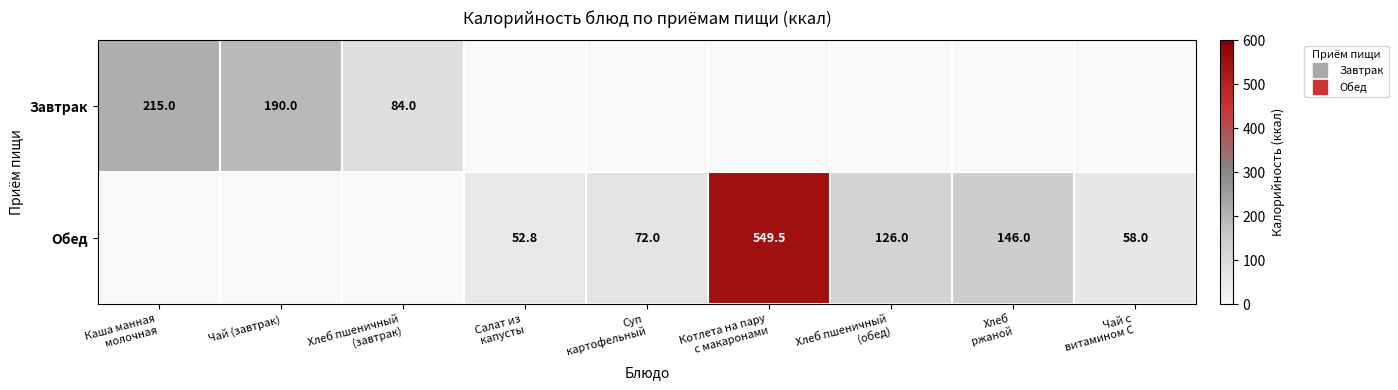

How many values in the Завтрак series exceed 0?

3